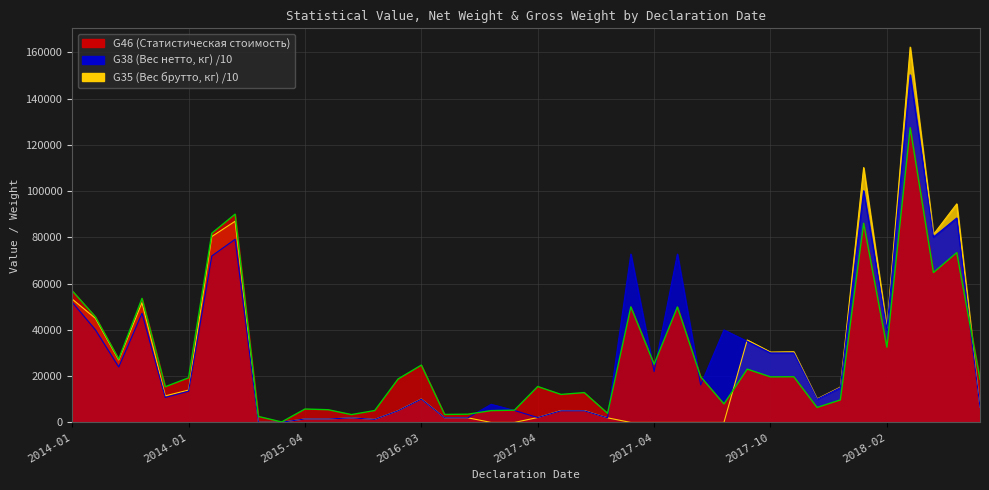

Which series has the largest total across all categories?

G38 (Вес нетто, кг)